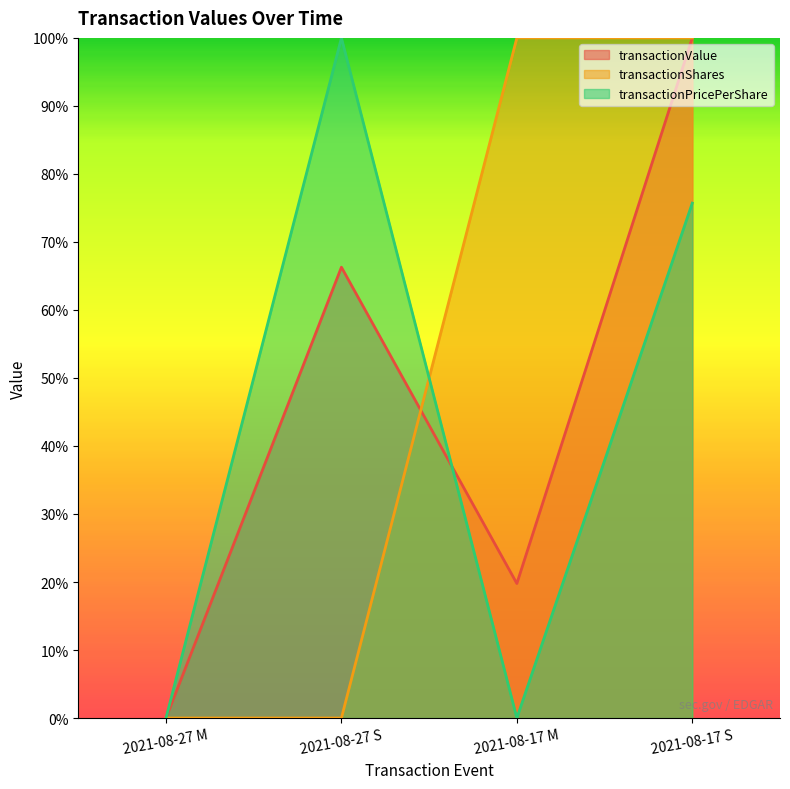

Reading left to right, extract all data points from this chart.

transactionValue: 2021-08-27 M=0.0	2021-08-27 S=0.7	2021-08-17 M=0.2	2021-08-17 S=1.0
transactionShares: 2021-08-27 M=0.0	2021-08-27 S=0.0	2021-08-17 M=1.0	2021-08-17 S=1.0
transactionPricePerShare: 2021-08-27 M=0.0	2021-08-27 S=1.0	2021-08-17 M=0.0	2021-08-17 S=0.8